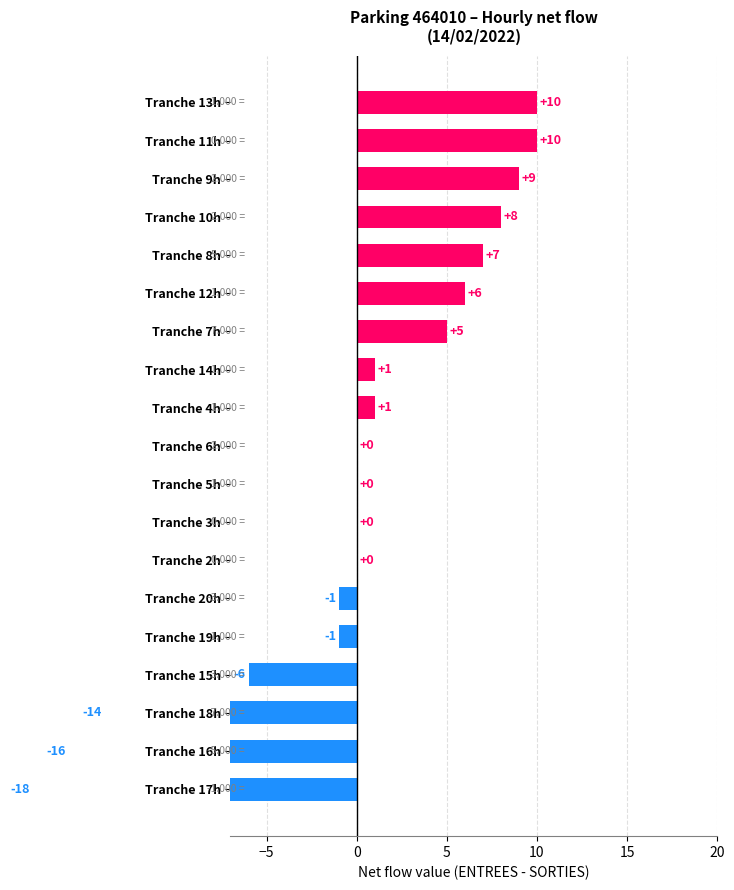

The chart shows a value of 11 at Tranche 8h. True or false?

False